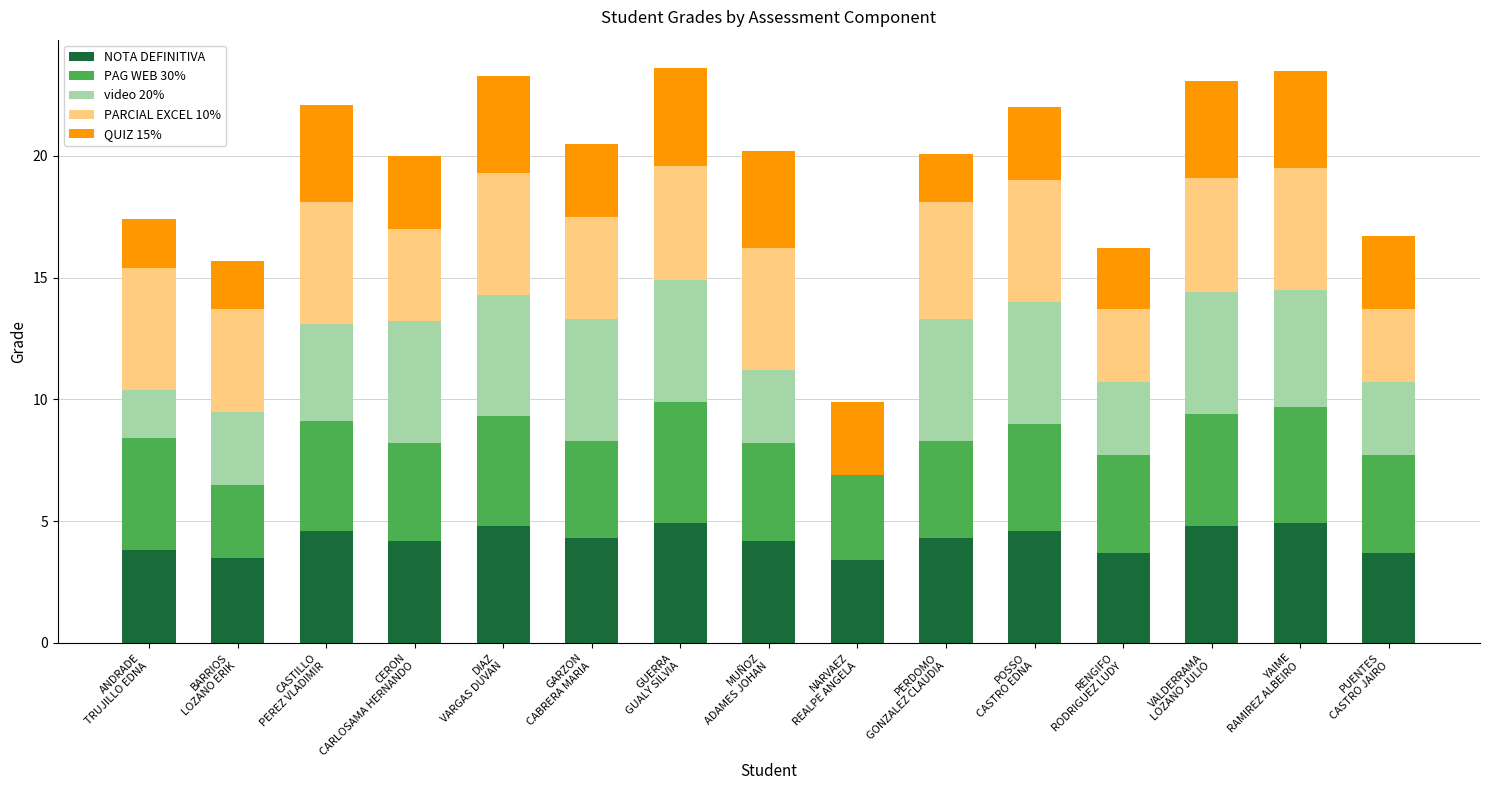

What is the maximum value for NOTA DEFINITIVA?

4.9